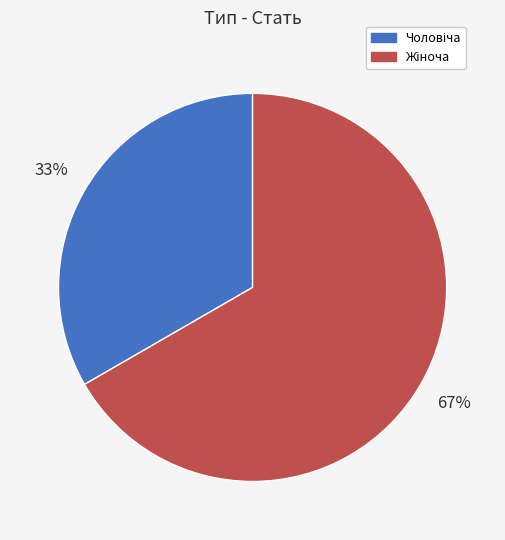

To the nearest percent, what is the average slice percentage?

50%